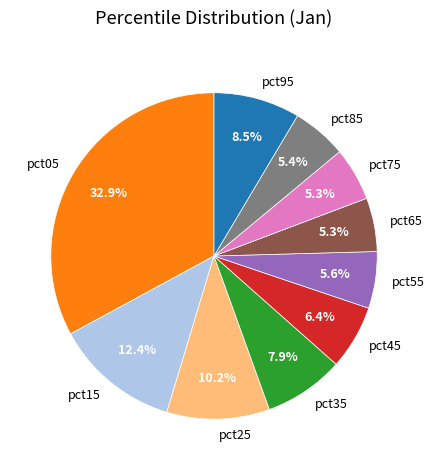

To the nearest percent, what is the average slice percentage?

10%